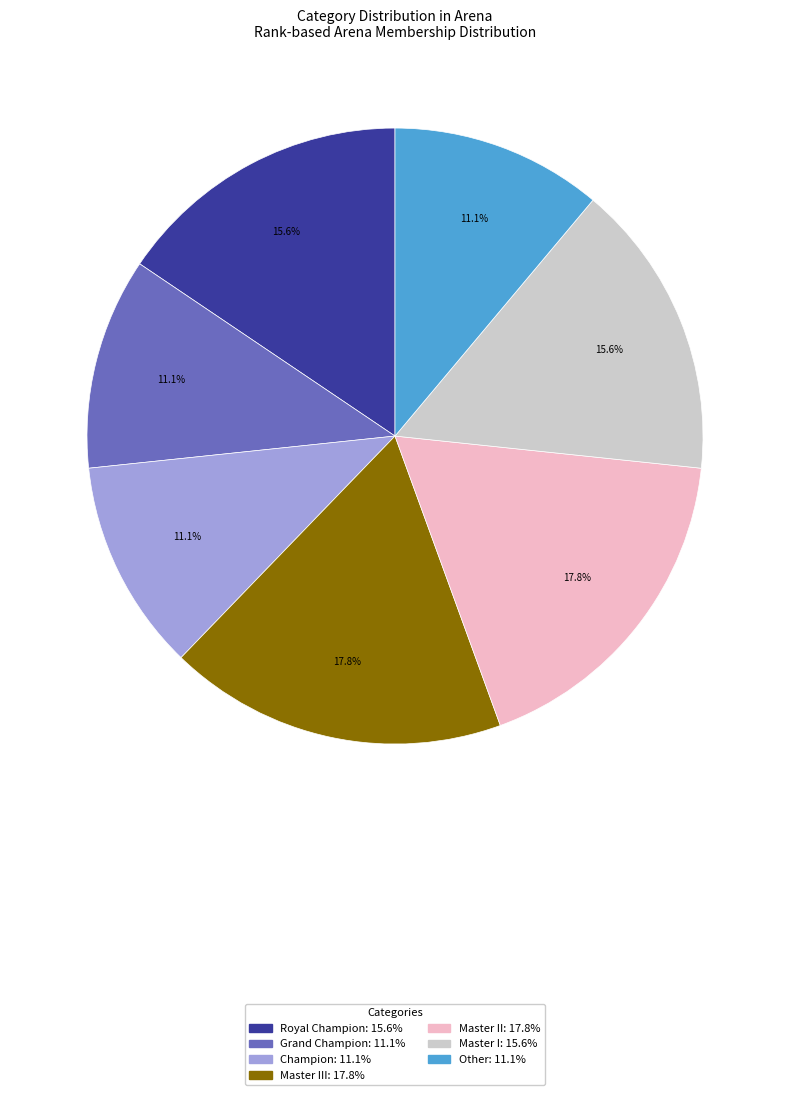

Is there a majority slice in this chart?

No